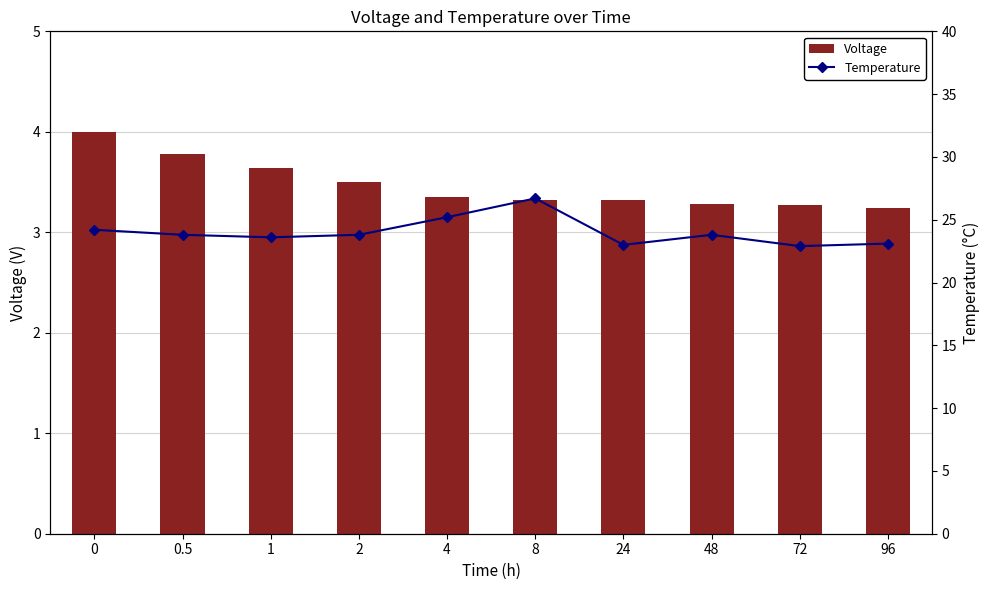

What is the sum of all Temperature values?

240.1